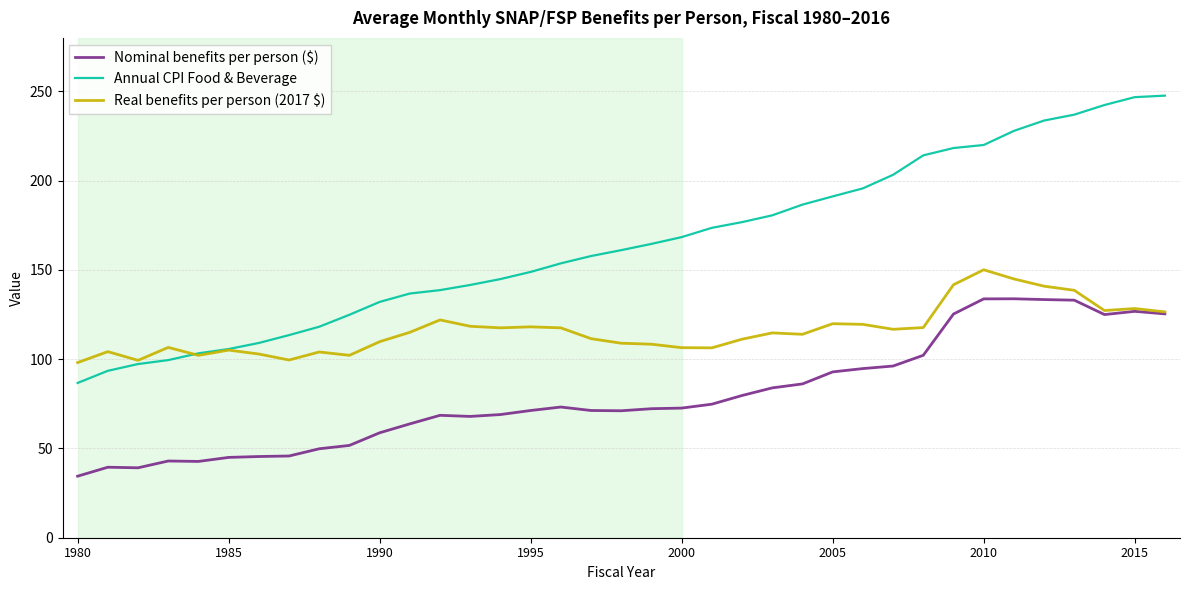

Which series has the widest spread of values?

Annual CPI Food & Beverage